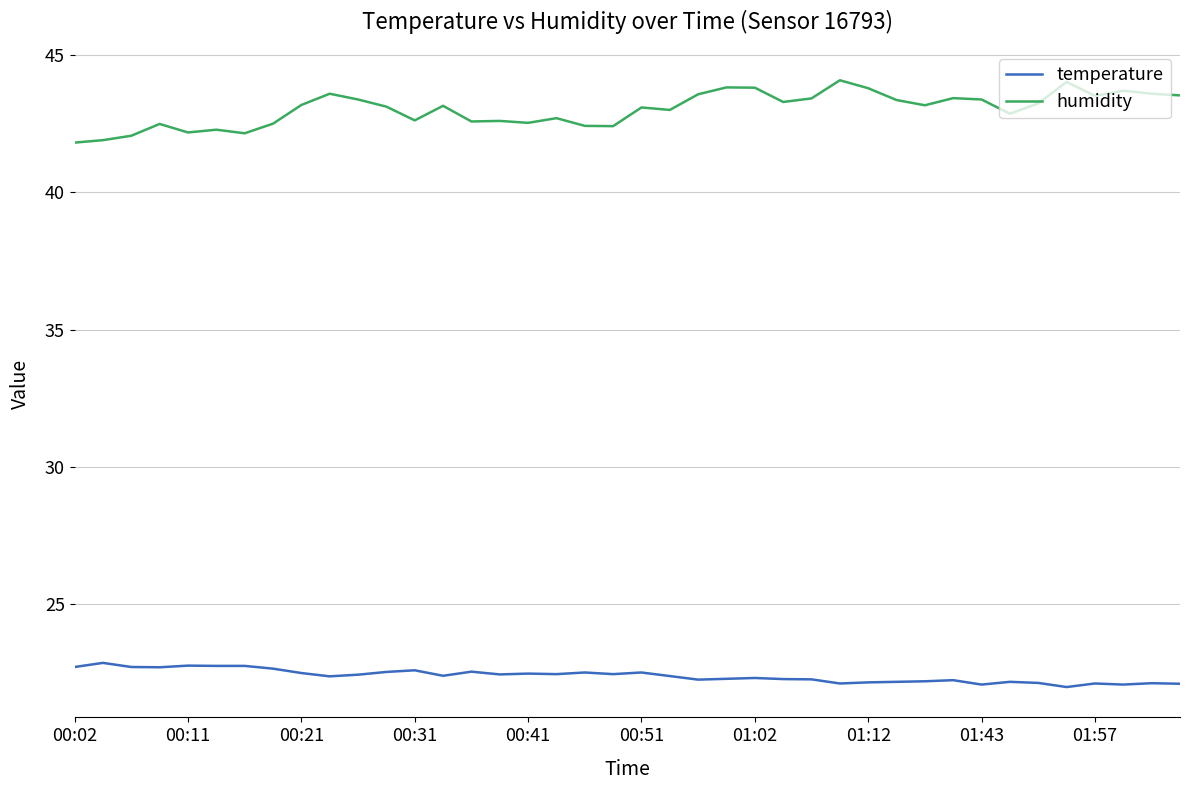

Which series has the largest total across all categories?

humidity